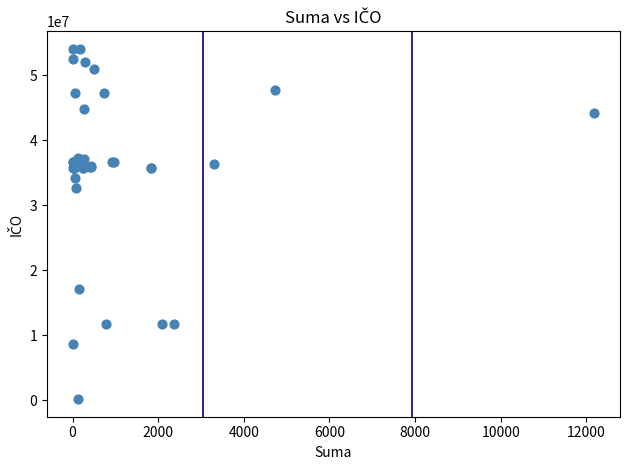

What Y value in the scatter plot is closest to 27125006?

32627211